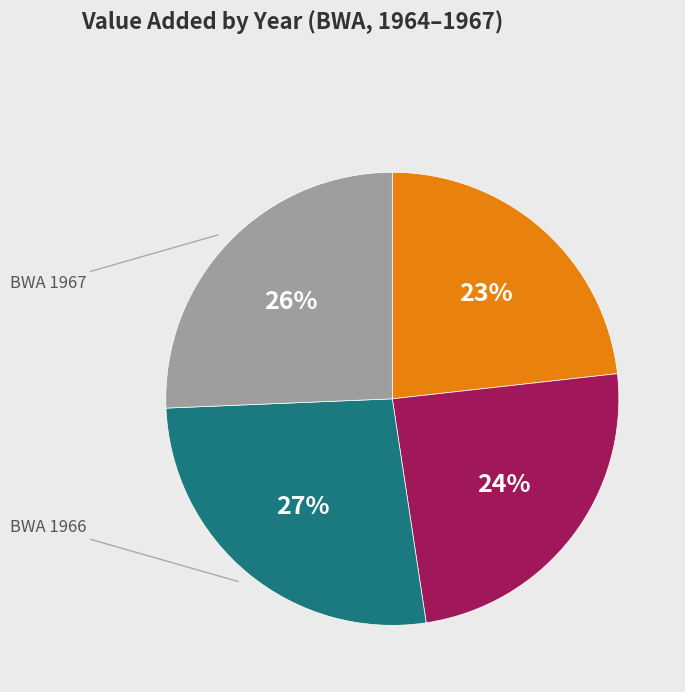

To the nearest percent, what is the difference between the largest and smallest slice percentages?

4%